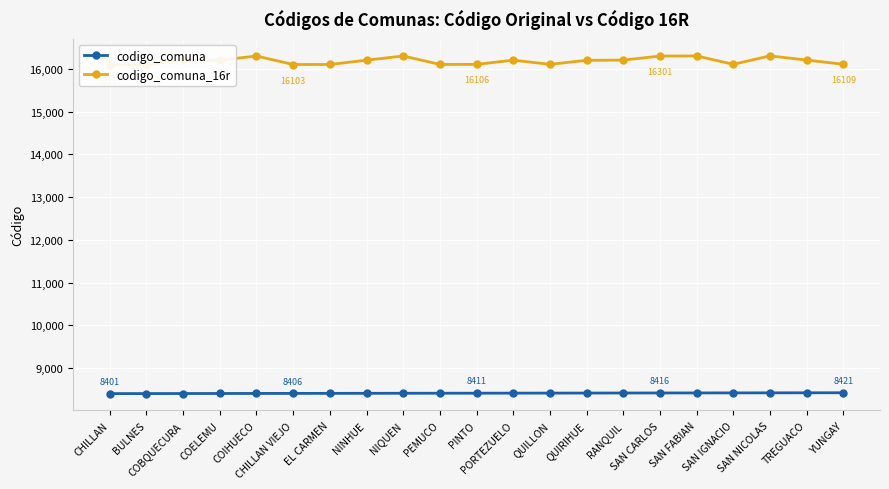

The value of codigo_comuna_16r at QUIRIHUE is 16201. True or false?

True